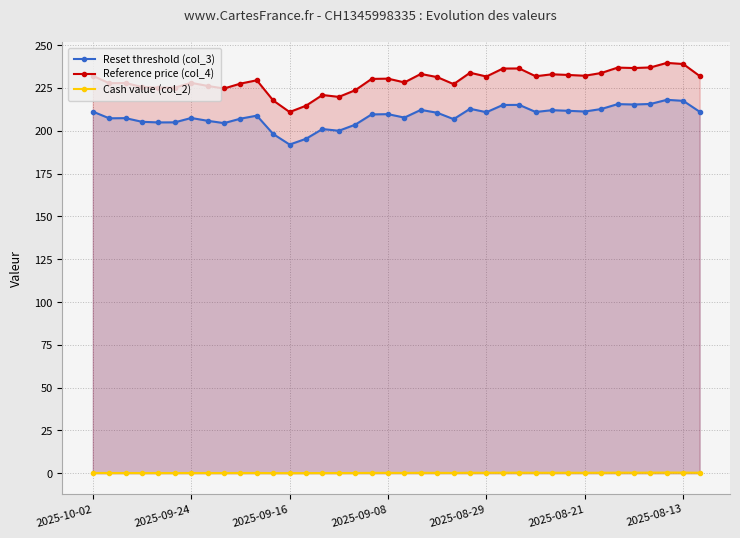

Rank the series by their maximum value, from highest to lowest.

Reference price (col_4), Reset threshold (col_3), Cash value (col_2)